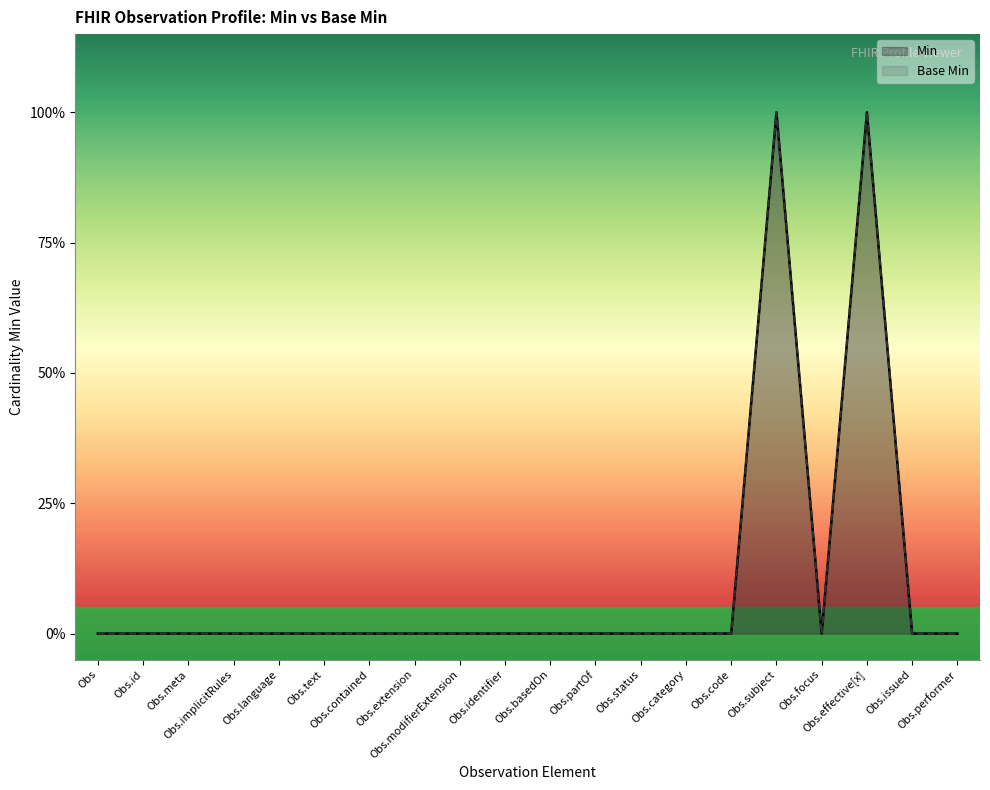

Reading left to right, what are all the values shown in this chart?

Min: Obs=0	Obs.id=0	Obs.meta=0	Obs.implicitRules=0	Obs.language=0	Obs.text=0	Obs.contained=0	Obs.extension=0	Obs.modifierExtension=0	Obs.identifier=0	Obs.basedOn=0	Obs.partOf=0	Obs.status=0	Obs.category=0	Obs.code=0	Obs.subject=1	Obs.focus=0	Obs.effective[x]=1	Obs.issued=0	Obs.performer=0
Base Min: Obs=0	Obs.id=0	Obs.meta=0	Obs.implicitRules=0	Obs.language=0	Obs.text=0	Obs.contained=0	Obs.extension=0	Obs.modifierExtension=0	Obs.identifier=0	Obs.basedOn=0	Obs.partOf=0	Obs.status=0	Obs.category=0	Obs.code=0	Obs.subject=1	Obs.focus=0	Obs.effective[x]=1	Obs.issued=0	Obs.performer=0